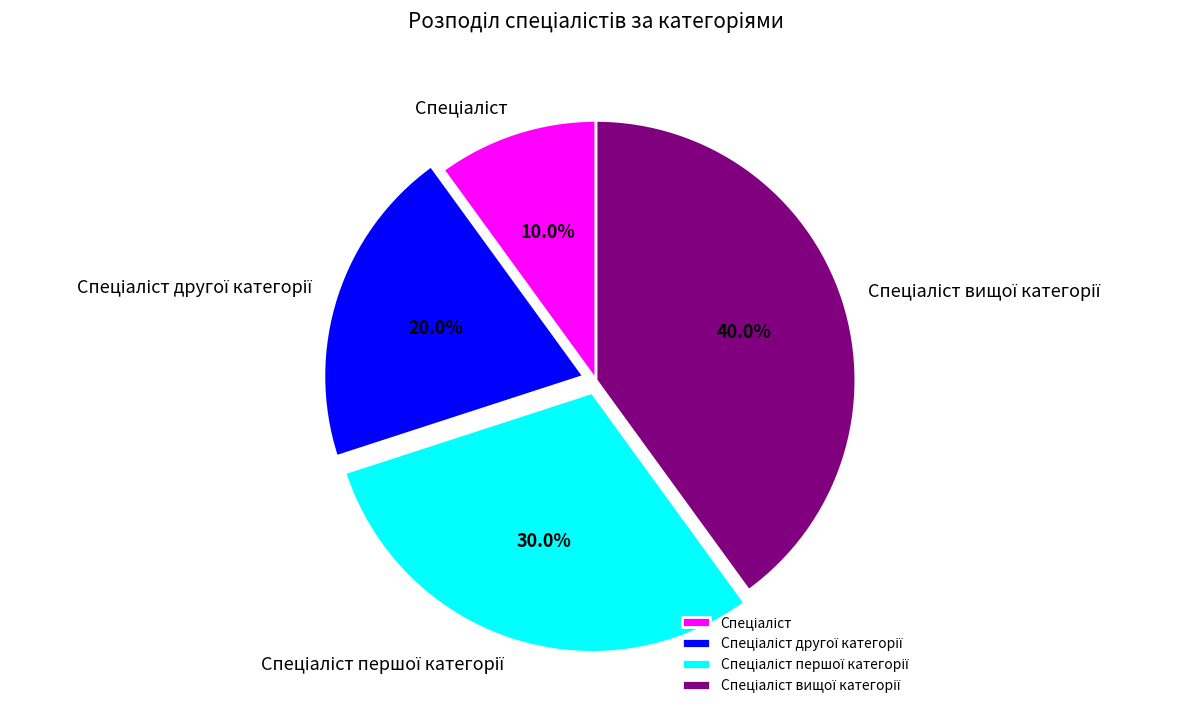

Is there any slice that represents more than half of the pie?

No